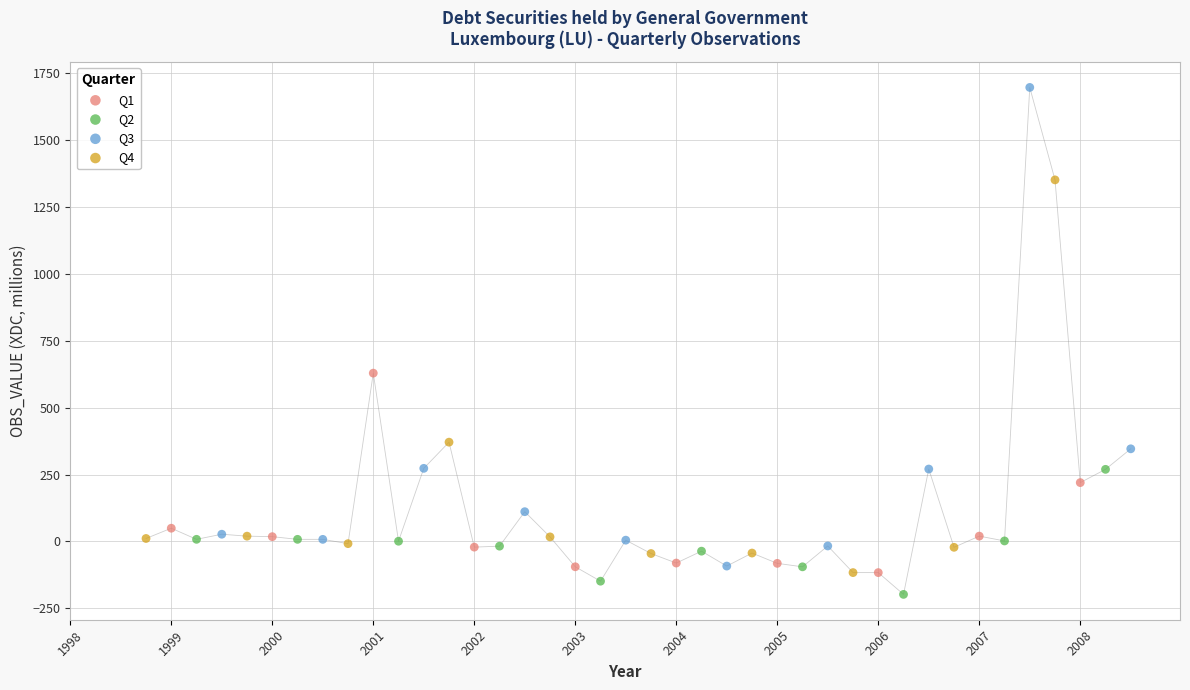

Which series contains the highest Y value?

Q3